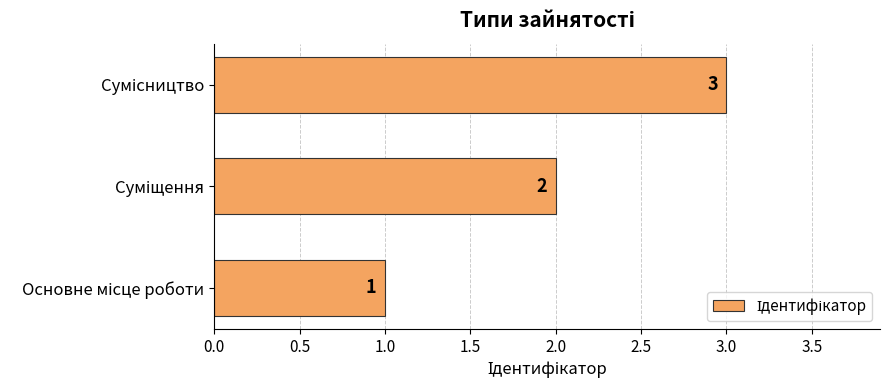

What is the sum of all values?

6